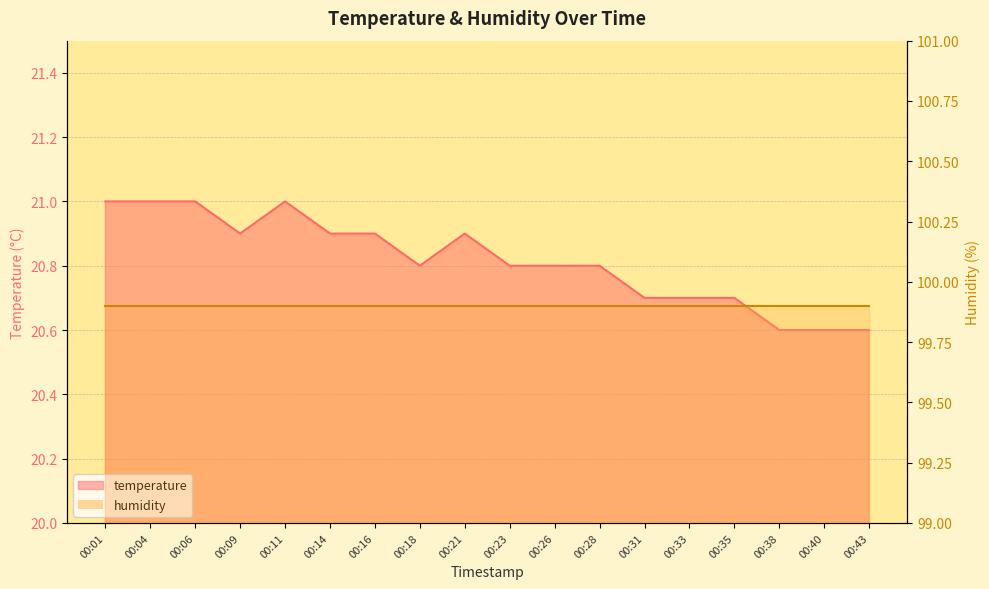

Reading left to right, what are all the values shown in this chart?

21.0	21.0	21.0	20.9	21.0	20.9	20.9	20.8	20.9	20.8	20.8	20.8	20.7	20.7	20.7	20.6	20.6	20.6